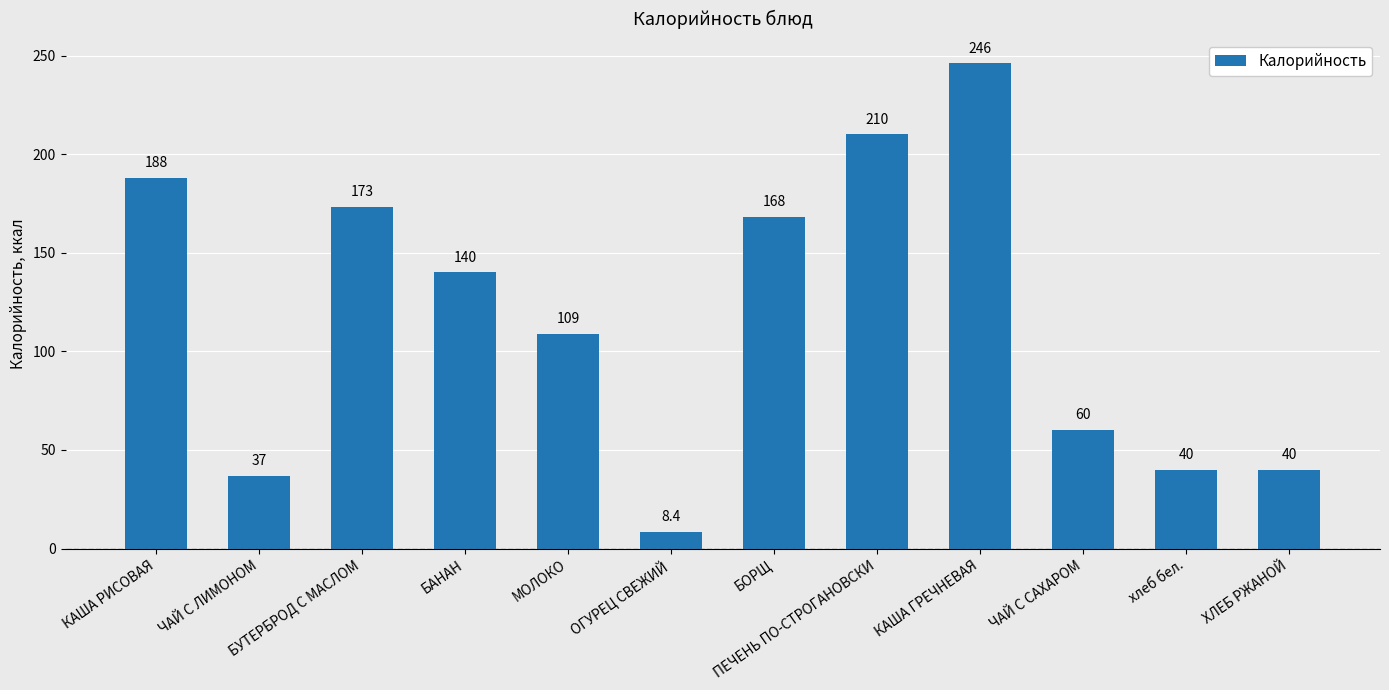

At which label does the data first exceed 140?

КАША РИСОВАЯ